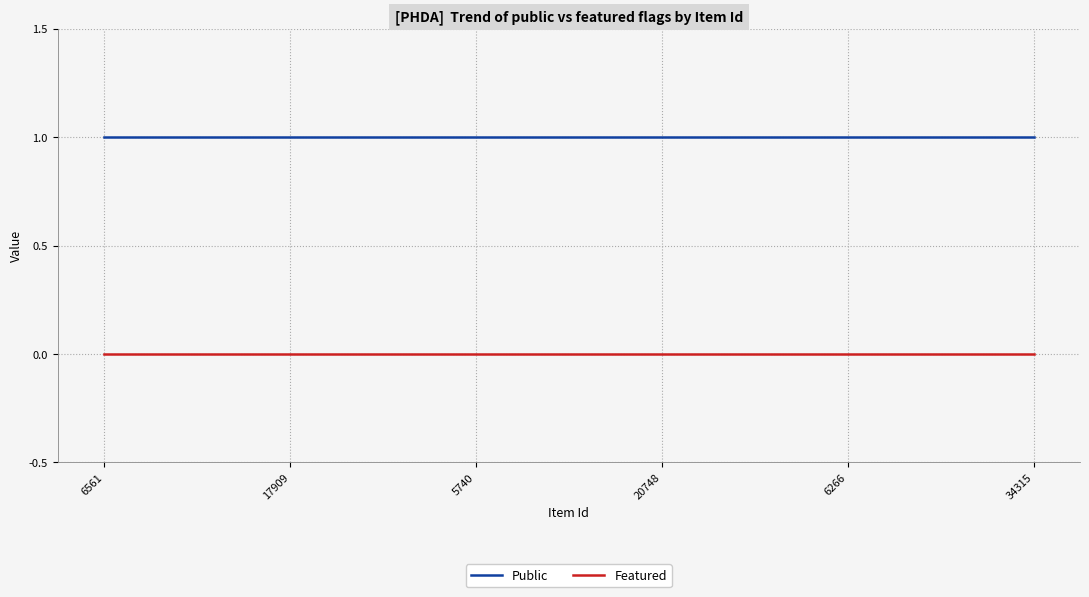

Reading left to right, list all the values displayed in this chart.

Public: 1	1	1	1	1	1
Featured: 0	0	0	0	0	0